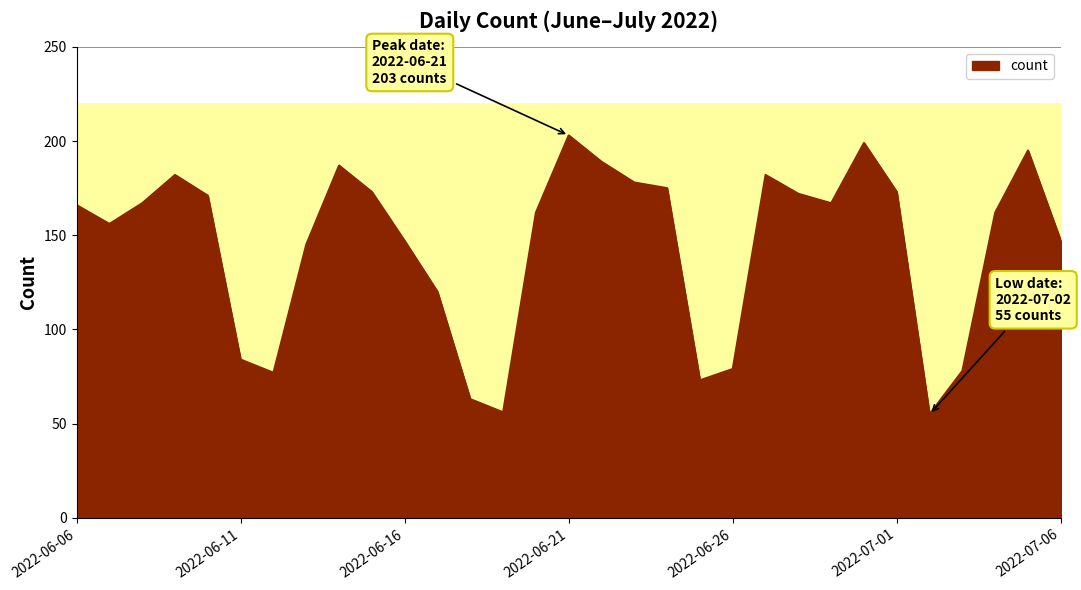

Reading left to right, transcribe all the data shown in this chart.

166	156	167	182	171	84	77	145	187	173	147	120	63	56	162	203	189	178	175	73	79	182	172	167	199	173	55	78	162	195	147